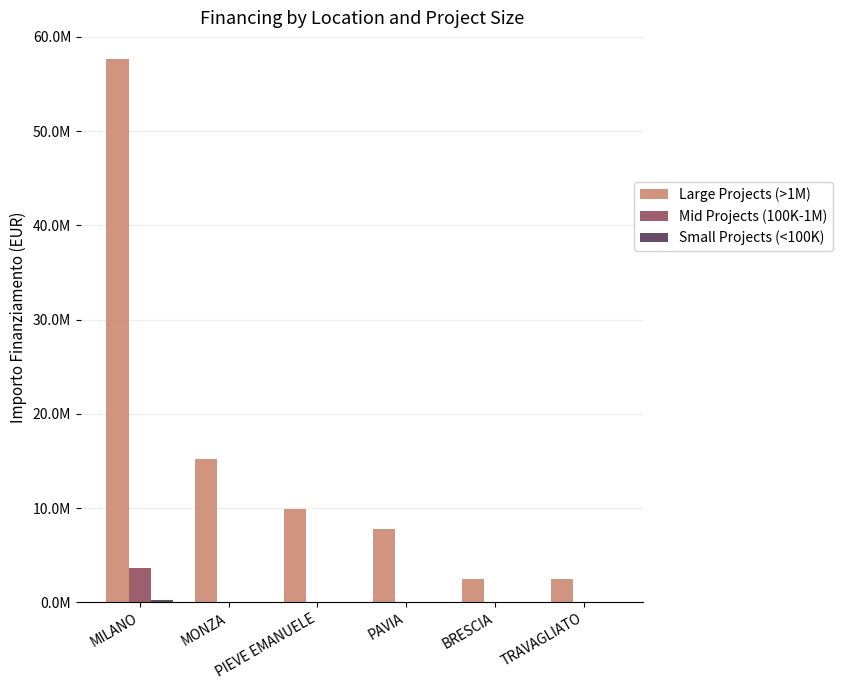

At how many categories does at least one series exceed 13992487?

2